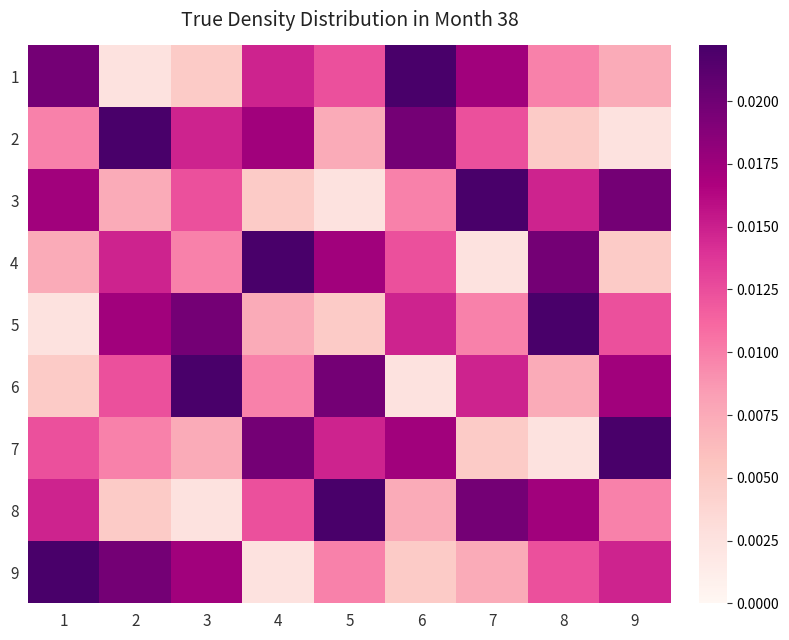

Reading right to left, what are all the values shown in this chart?

1: 9=0.0	8=0.0	7=0.0	6=0.0	5=0.0	4=0.0	3=0.0	2=0.0	1=0.0
2: 9=0.0	8=0.0	7=0.0	6=0.0	5=0.0	4=0.0	3=0.0	2=0.0	1=0.0
3: 9=0.0	8=0.0	7=0.0	6=0.0	5=0.0	4=0.0	3=0.0	2=0.0	1=0.0
4: 9=0.0	8=0.0	7=0.0	6=0.0	5=0.0	4=0.0	3=0.0	2=0.0	1=0.0
5: 9=0.0	8=0.0	7=0.0	6=0.0	5=0.0	4=0.0	3=0.0	2=0.0	1=0.0
6: 9=0.0	8=0.0	7=0.0	6=0.0	5=0.0	4=0.0	3=0.0	2=0.0	1=0.0
7: 9=0.0	8=0.0	7=0.0	6=0.0	5=0.0	4=0.0	3=0.0	2=0.0	1=0.0
8: 9=0.0	8=0.0	7=0.0	6=0.0	5=0.0	4=0.0	3=0.0	2=0.0	1=0.0
9: 9=0.0	8=0.0	7=0.0	6=0.0	5=0.0	4=0.0	3=0.0	2=0.0	1=0.0